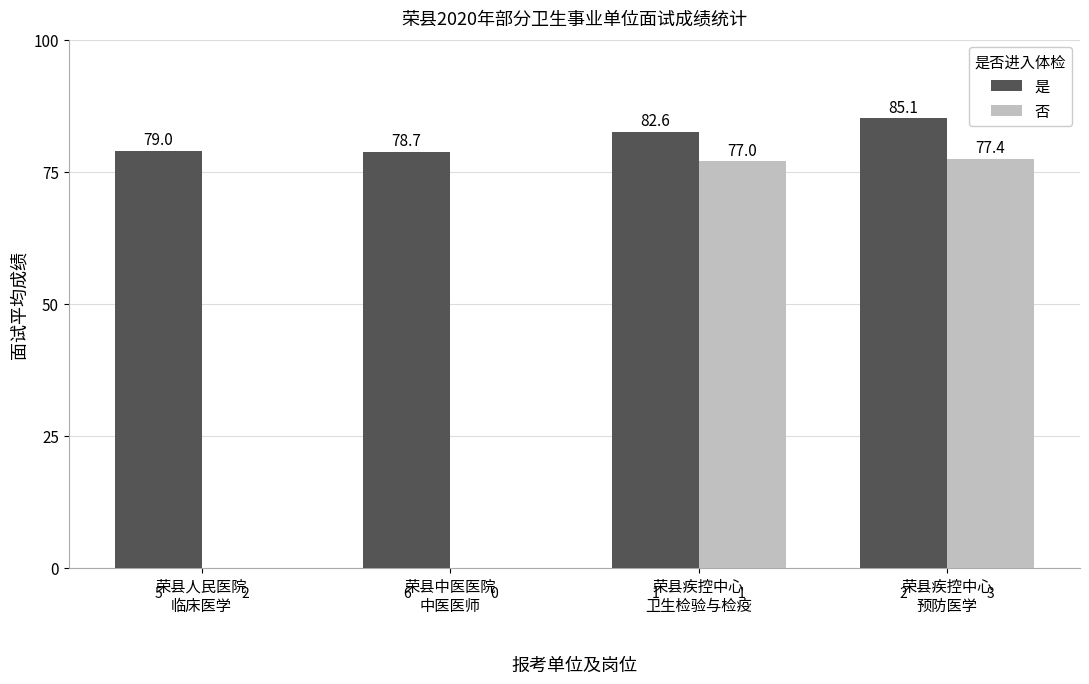

What is the maximum value for 否?

77.4